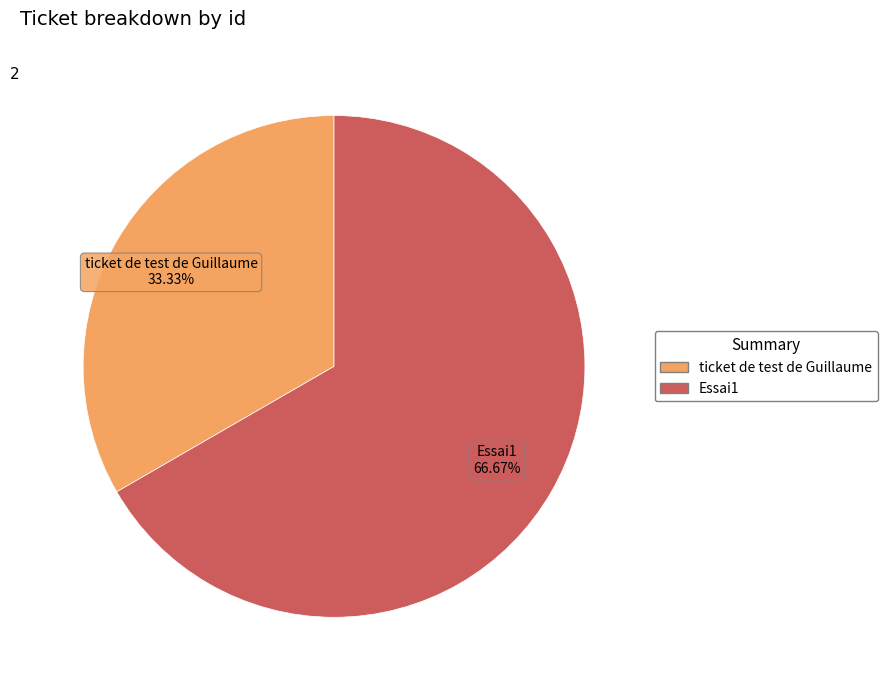

Which slice is the smallest?

ticket de test de Guillaume